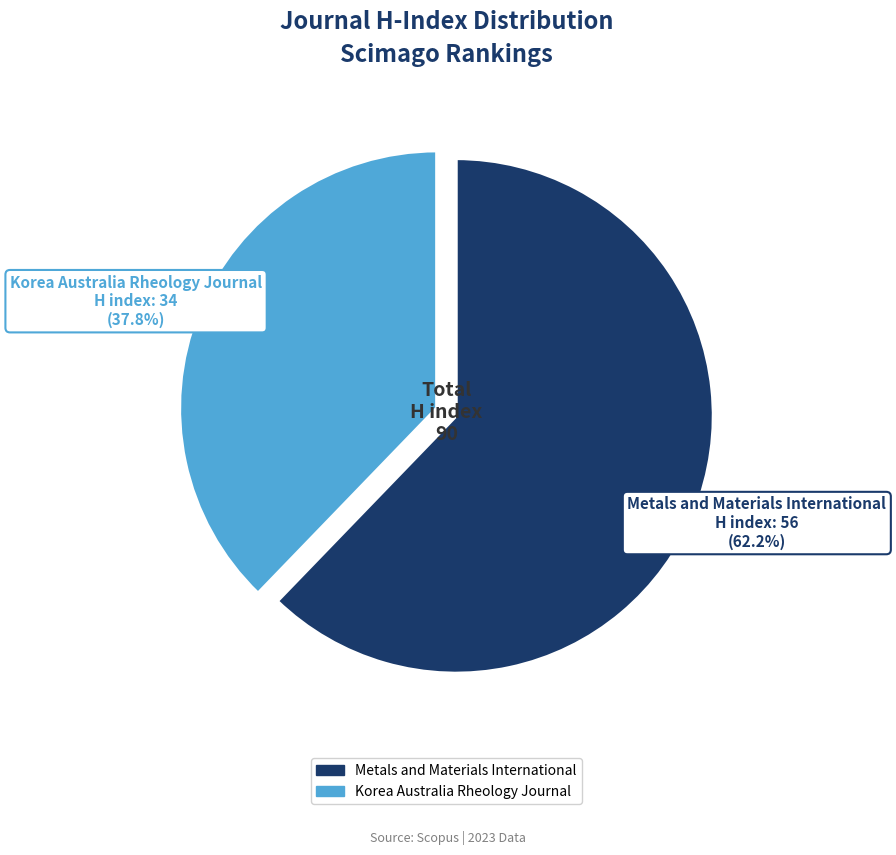

To the nearest percent, what percentage of the pie is Korea Australia Rheology Journal?

38%